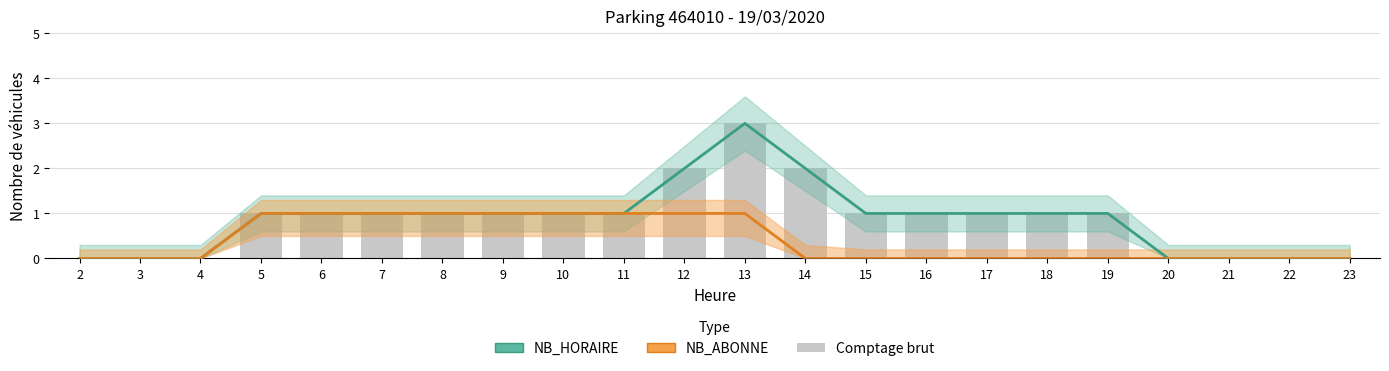

Which series has the widest spread of values?

NB_HORAIRE (line)